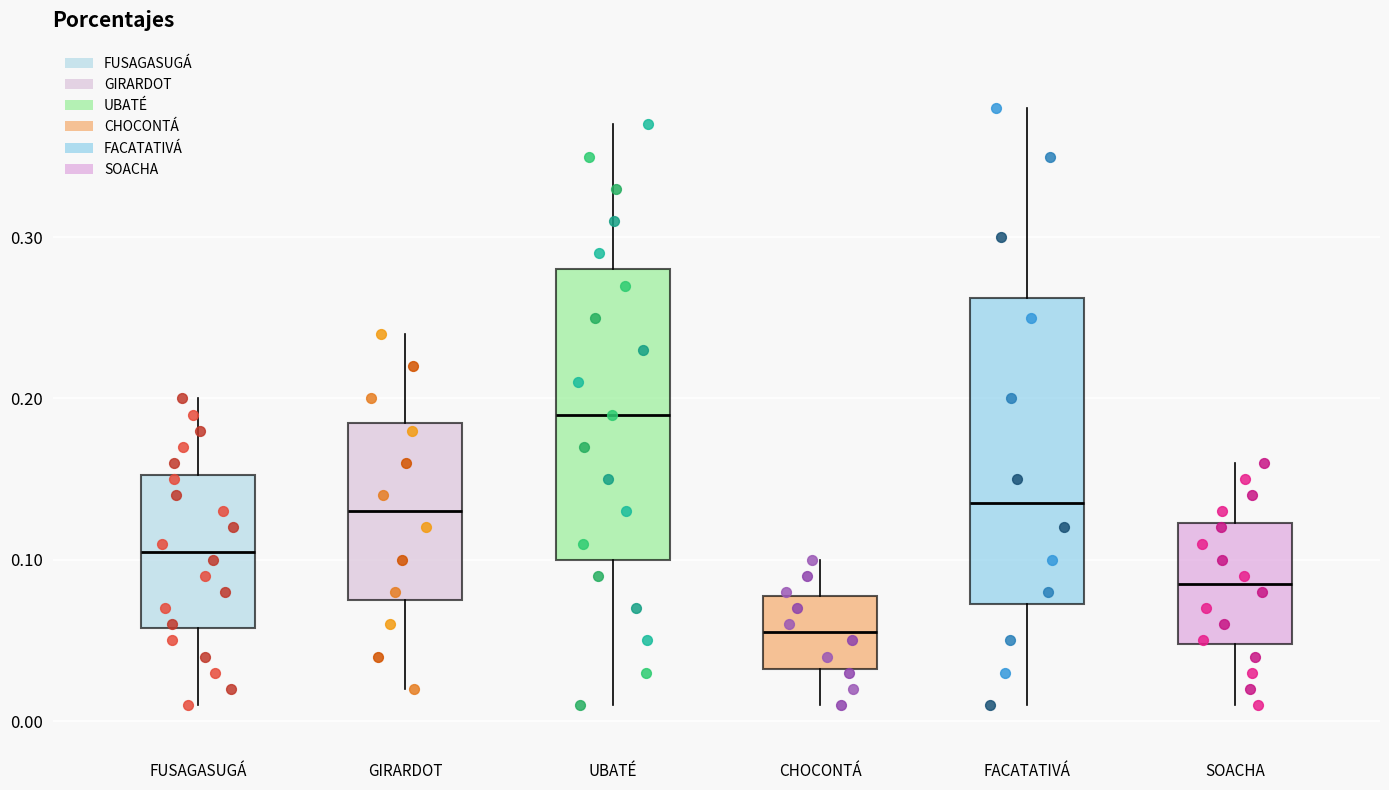

Which box has the lowest median line?

CHOCONTÁ